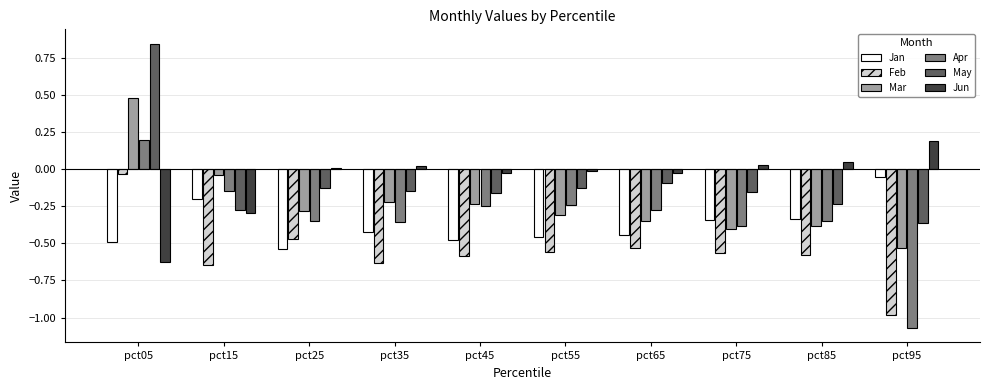

At pct05, list the series in order from largest to smallest.

May, Mar, Apr, Feb, Jan, Jun